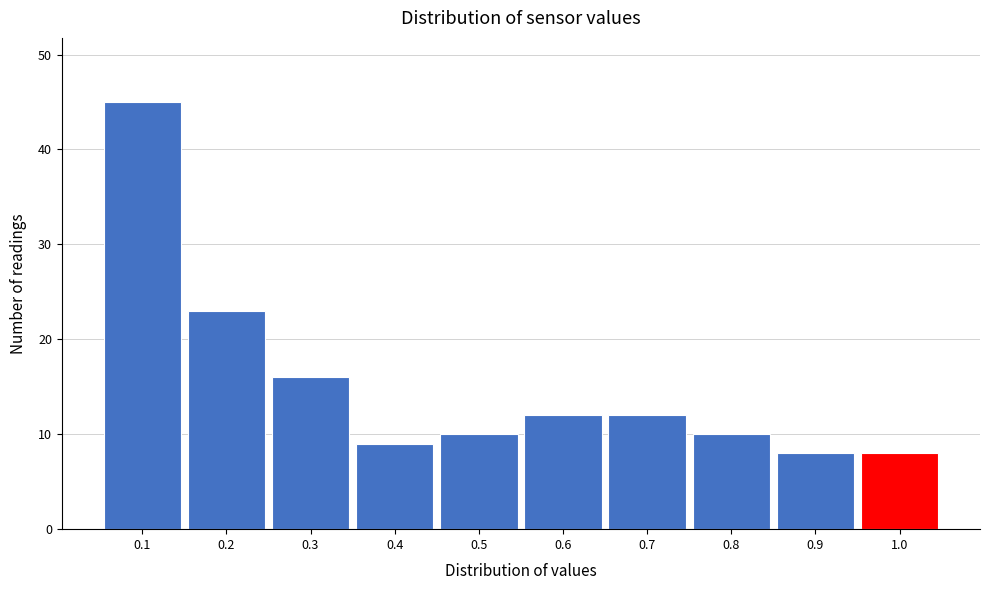

Reading left to right, transcribe this chart: for each bar, give the range it covers on the x-axis and its height. The values are not printed on the chart, so give them approximately, as read against the axis.

0.05 to 0.15: 45
0.15 to 0.25: 23
0.25 to 0.35: 16
0.35 to 0.45: 9
0.45 to 0.55: 10
0.55 to 0.65: 12
0.65 to 0.75: 12
0.75 to 0.85: 10
0.85 to 0.95: 8
0.95 to 1.05: 8